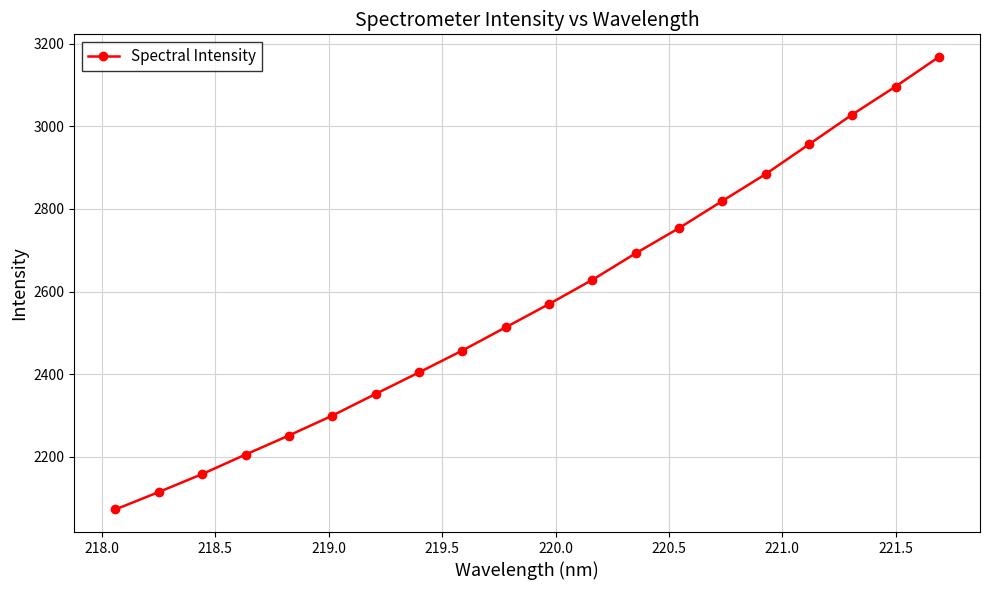

True or false: the data has more than 0 interior local peaks.

False